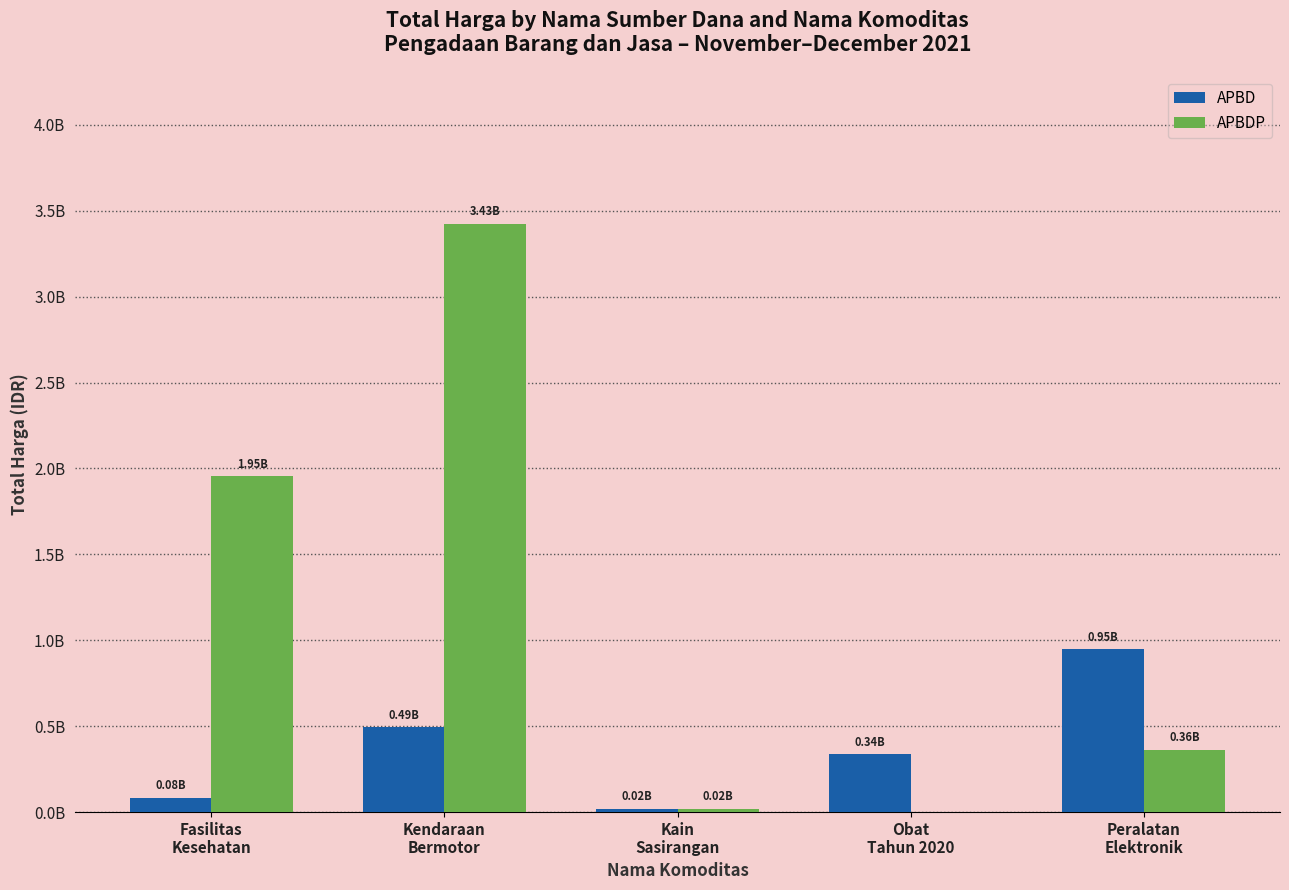

Does the chart contain stacked bars?

No